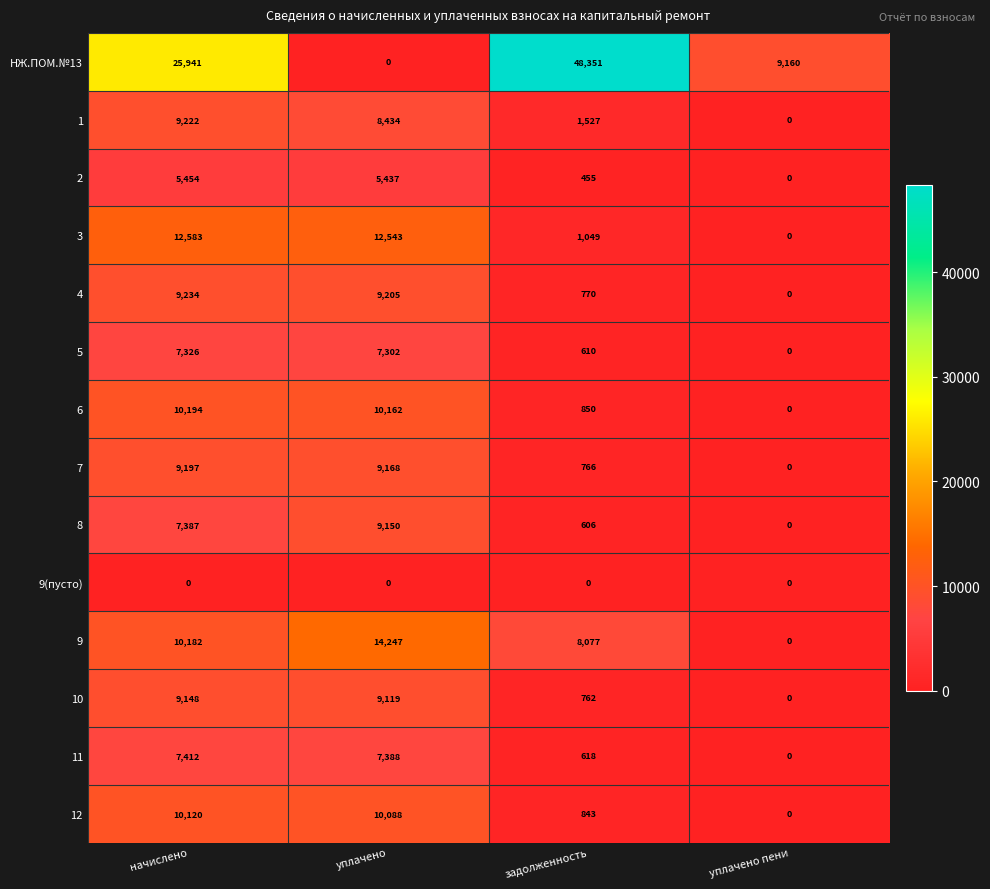

What is the approximate value of 12 at начислено, to the nearest 100?

10100